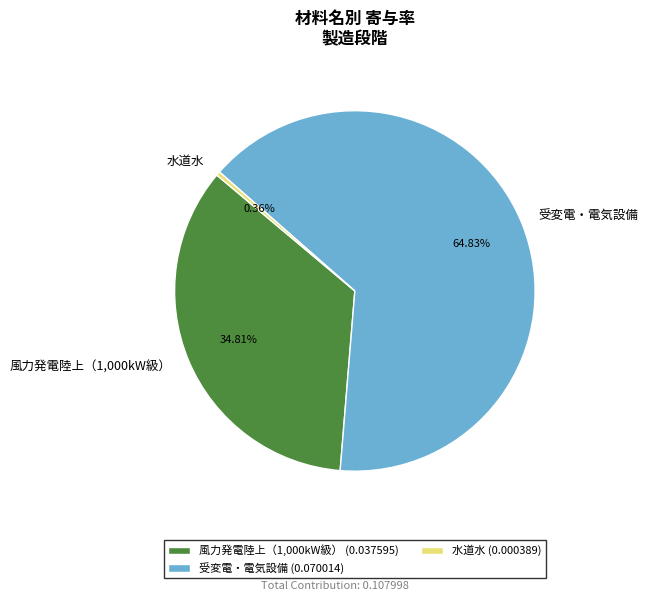

Which category has the smallest portion of the pie?

水道水